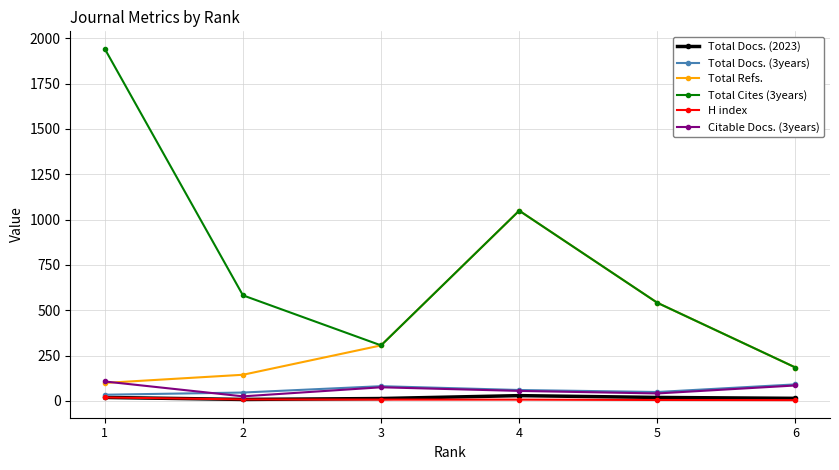

Which series has the largest total across all categories?

Total Cites (3years)